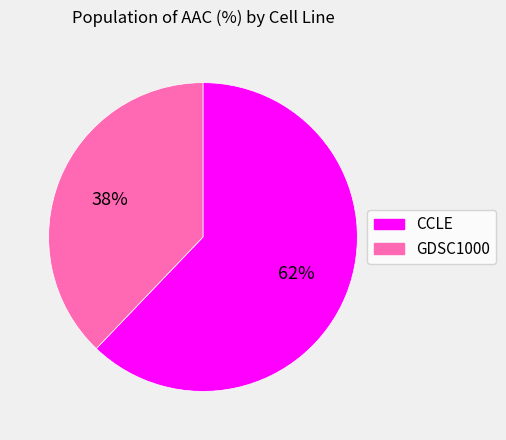

Which slice is the smallest?

GDSC1000